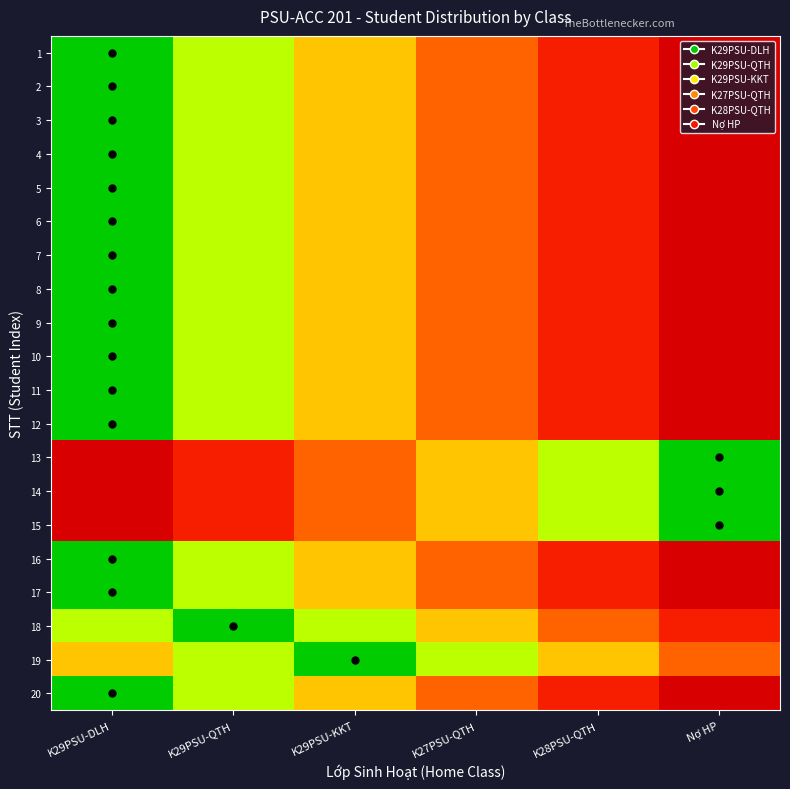

How many distinct data groups are displayed?

20